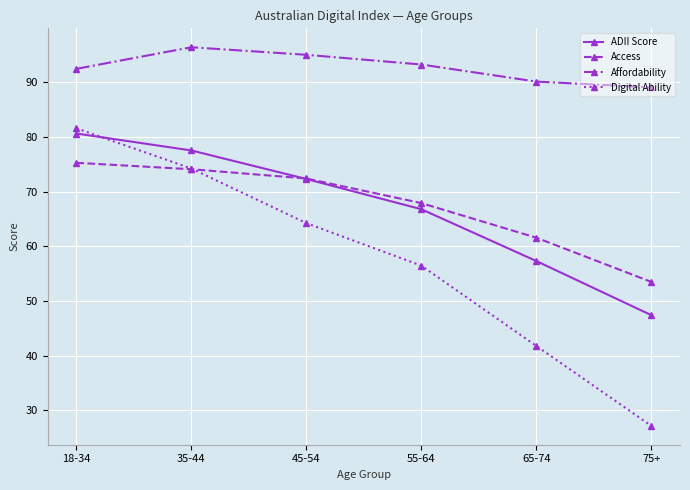

Between 55-64 and 75+, which series saw the biggest shift?

Digital Ability